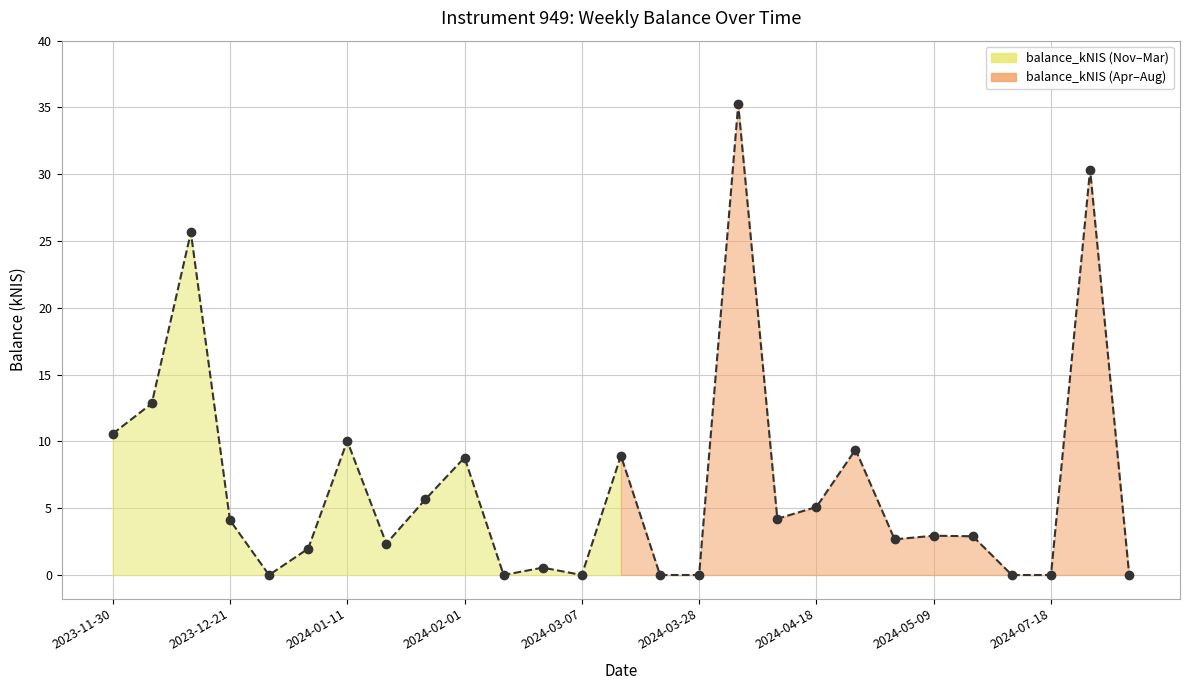

How many points are higher than both their immediate neighbors (excluding endpoints)?

9